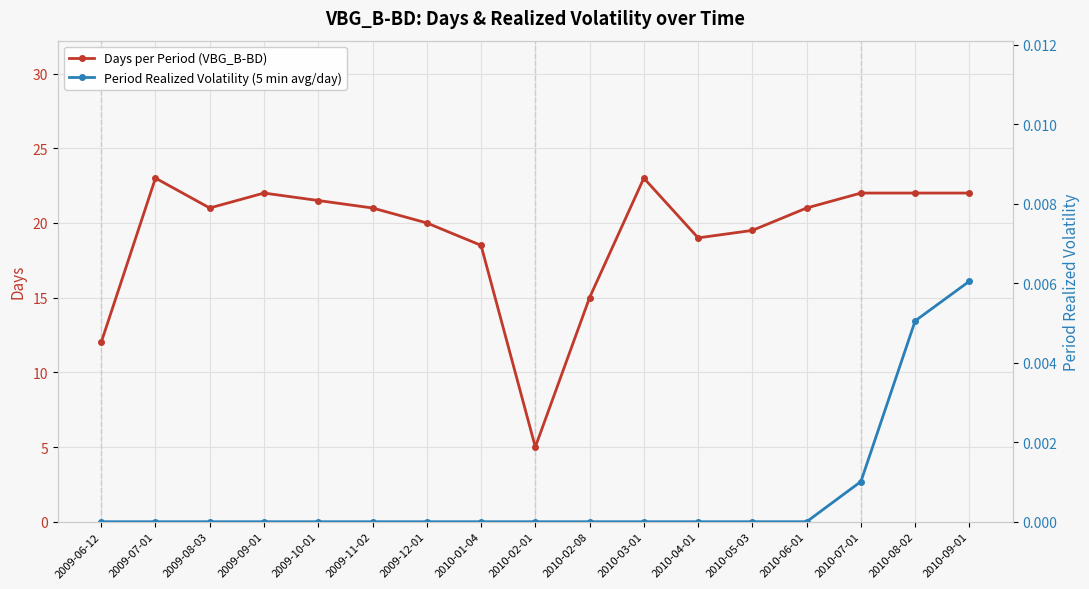

How many distinct data groups are displayed?

2